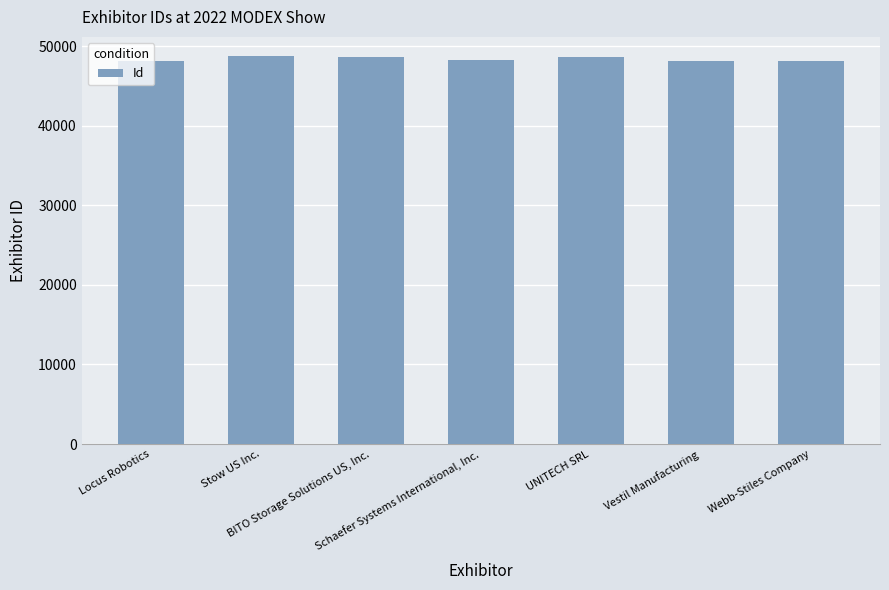

How many bars are there in total?

7